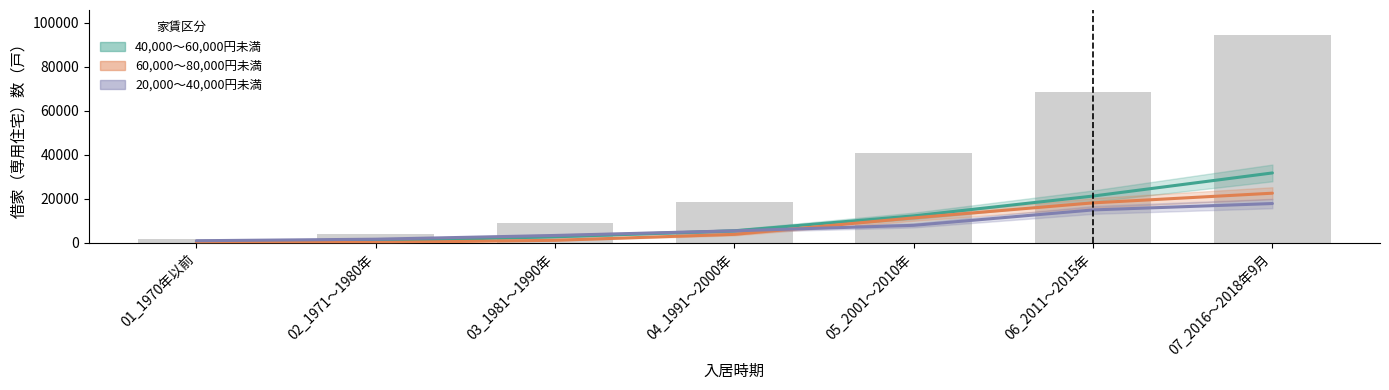

What is the sum of the 60,000～80,000円未満 values at 02_1971～1980年 and 07_2016～2018年9月?

22600